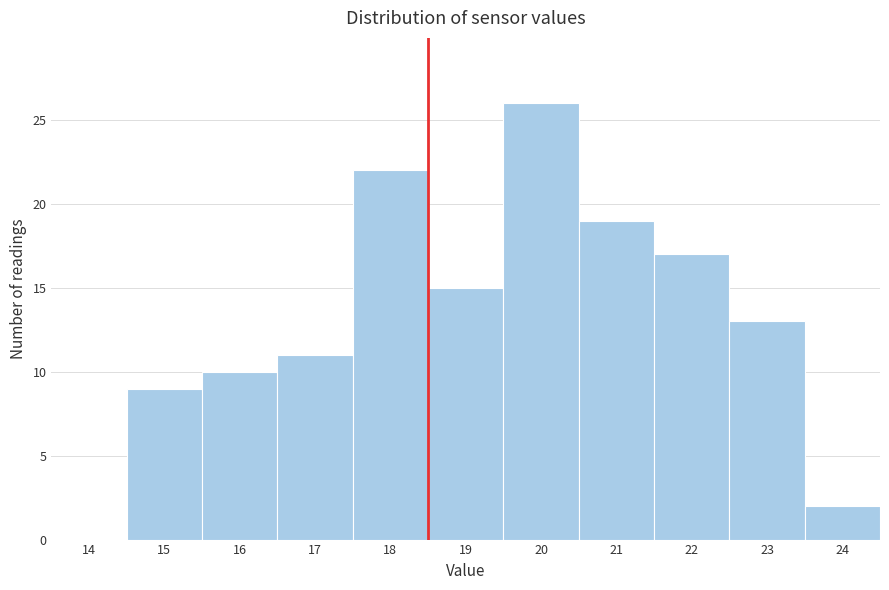

Reading left to right, transcribe all the data shown in this chart.

14=0	15=9	16=10	17=11	18=22	19=15	20=26	21=19	22=17	23=13	24=2